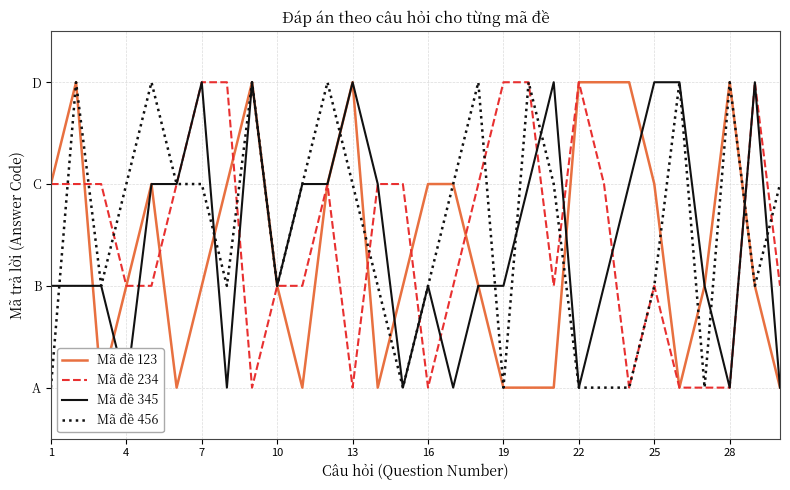

How many data points does each series have?

30